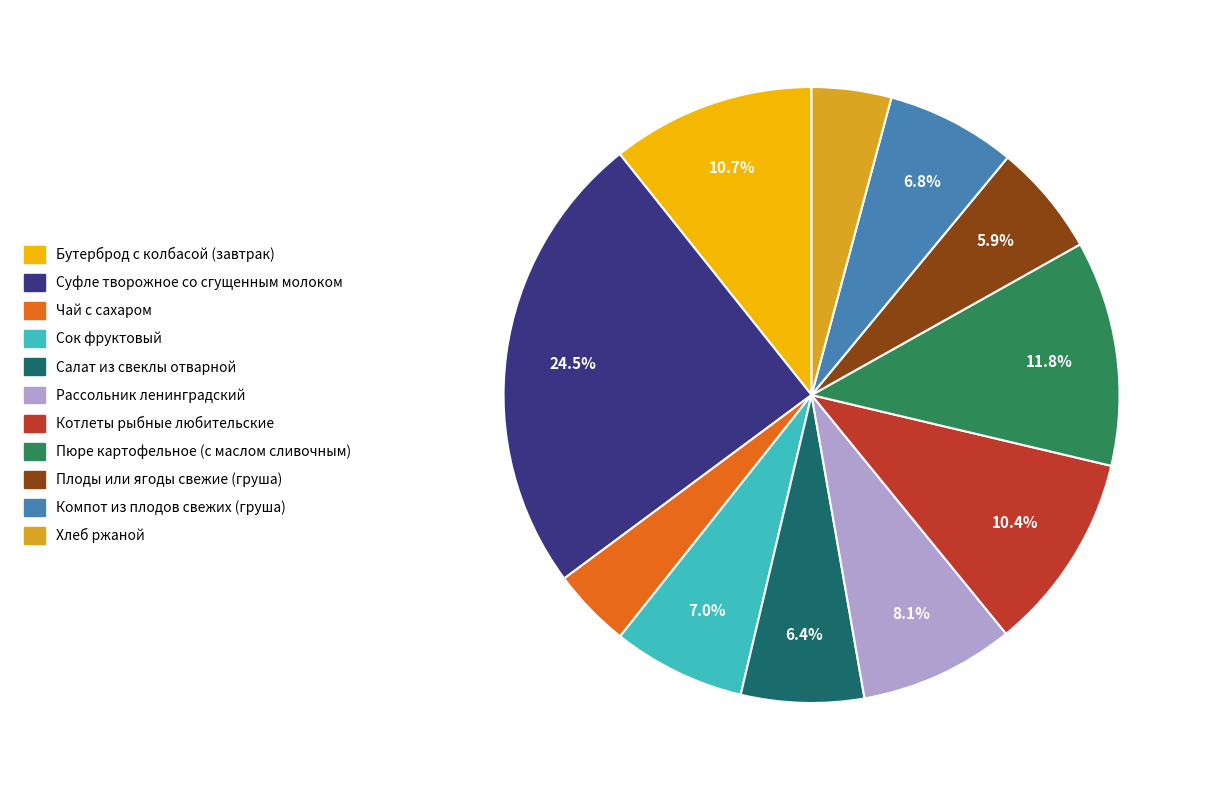

True or false: Плоды или ягоды свежие (груша) accounts for 1% of the total.

False